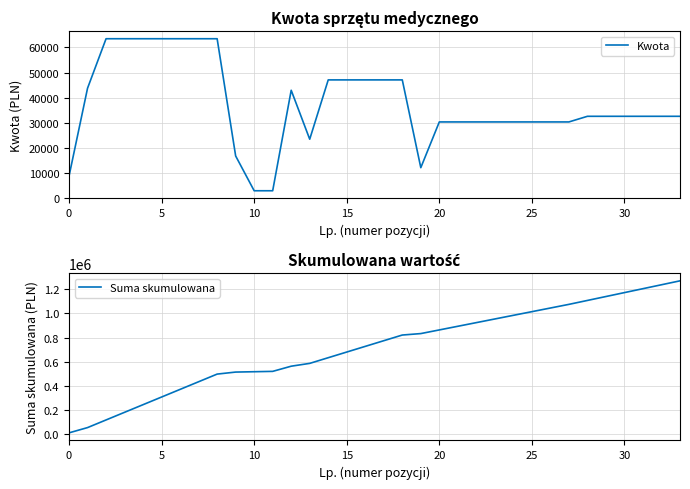

True or false: Suma skumulowana and Kwota cross at least once.

False